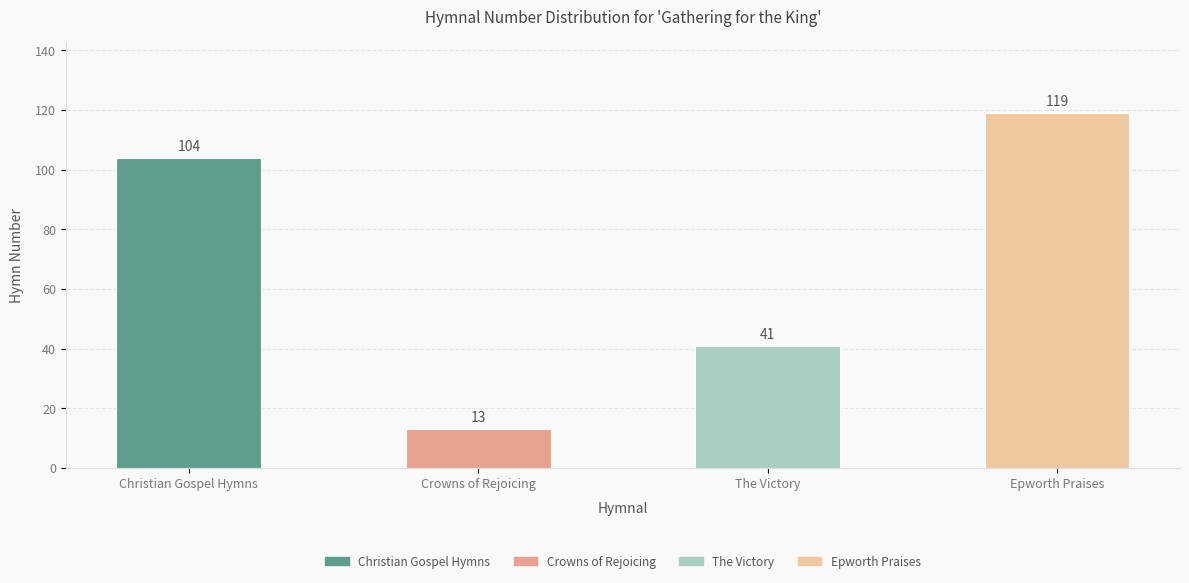

Reading left to right, what are all the values shown in this chart?

104	13	41	119